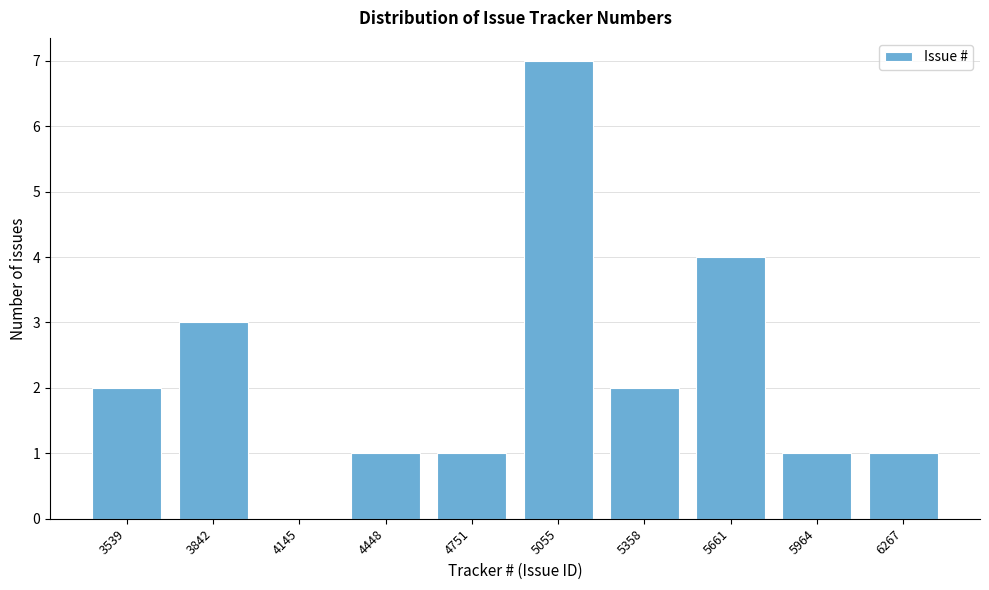

Reading left to right, what are all the values shown in this chart?

3539=2	3842=3	4145=0	4448=1	4751=1	5055=7	5358=2	5661=4	5964=1	6267=1